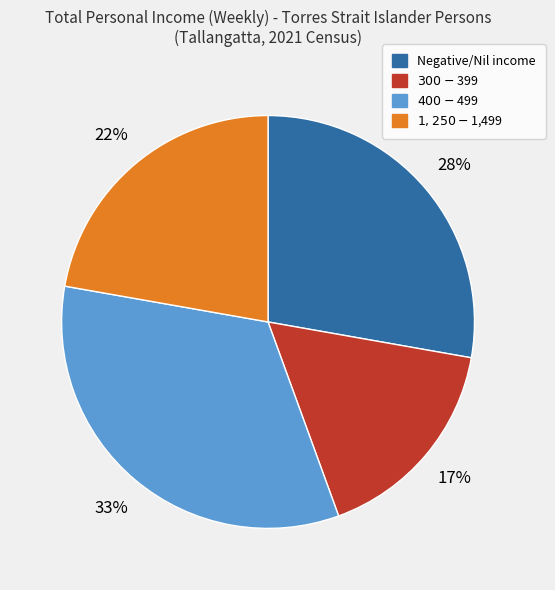

Is there a majority slice in this chart?

No